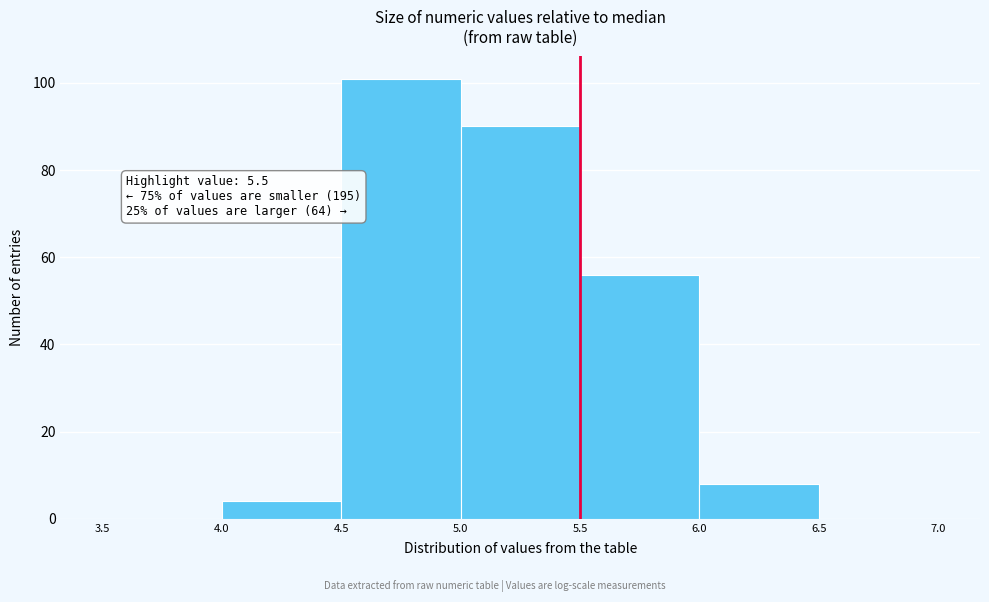

Over which range of the x-axis is the bar tallest?

4.5 to 5.0